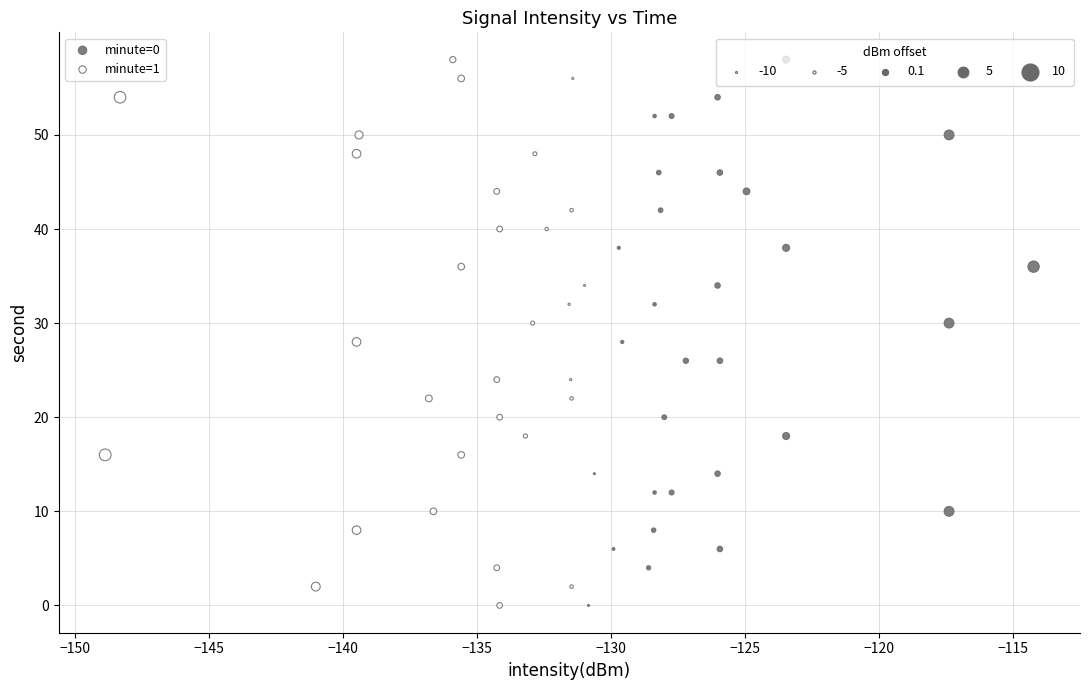

What are all the series names shown in the legend?

minute=0, minute=1